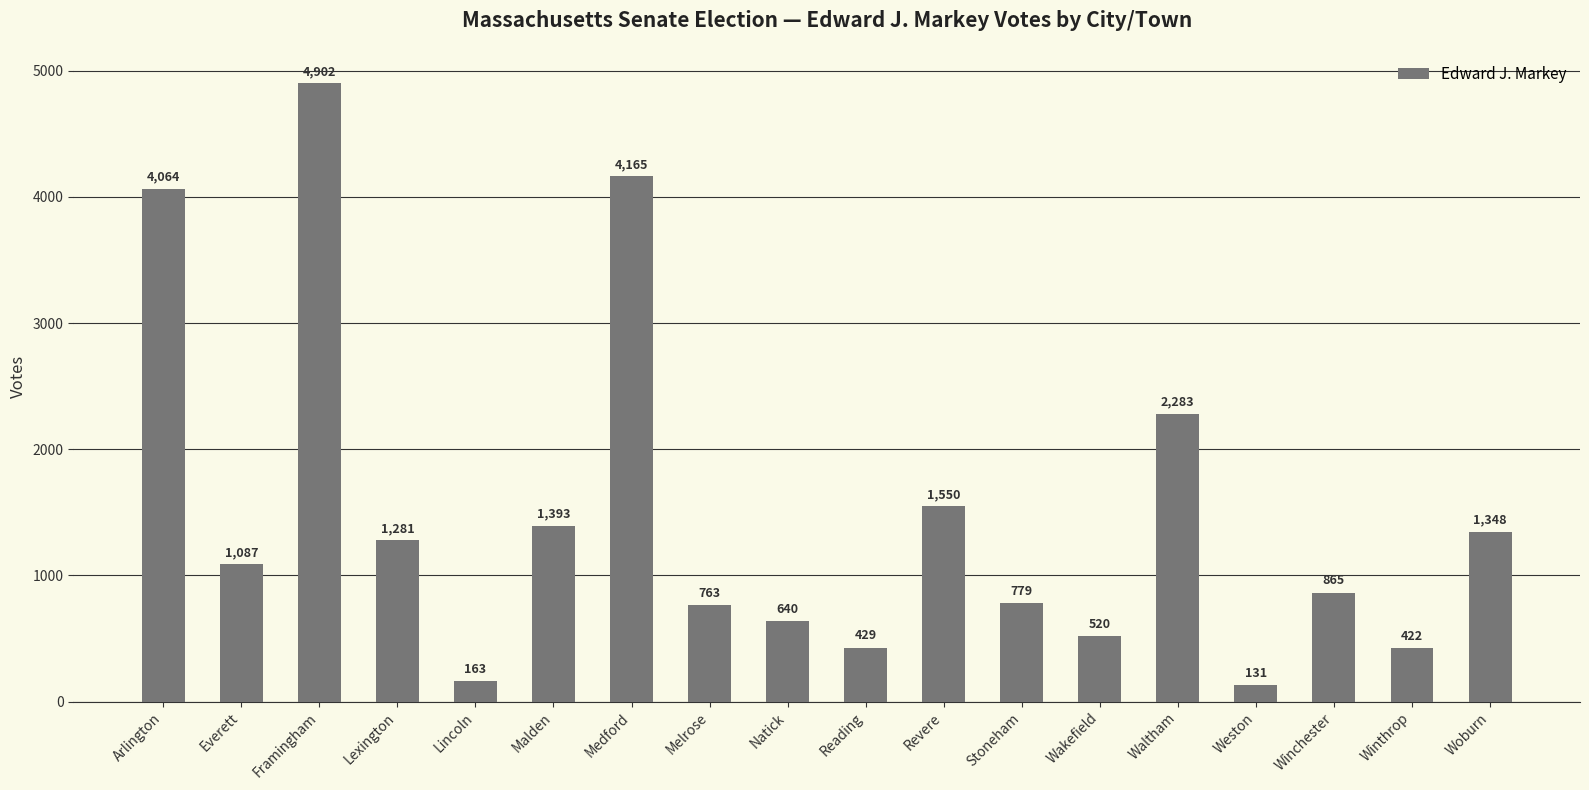

What is the difference between the values at Wakefield and Medford?

3645